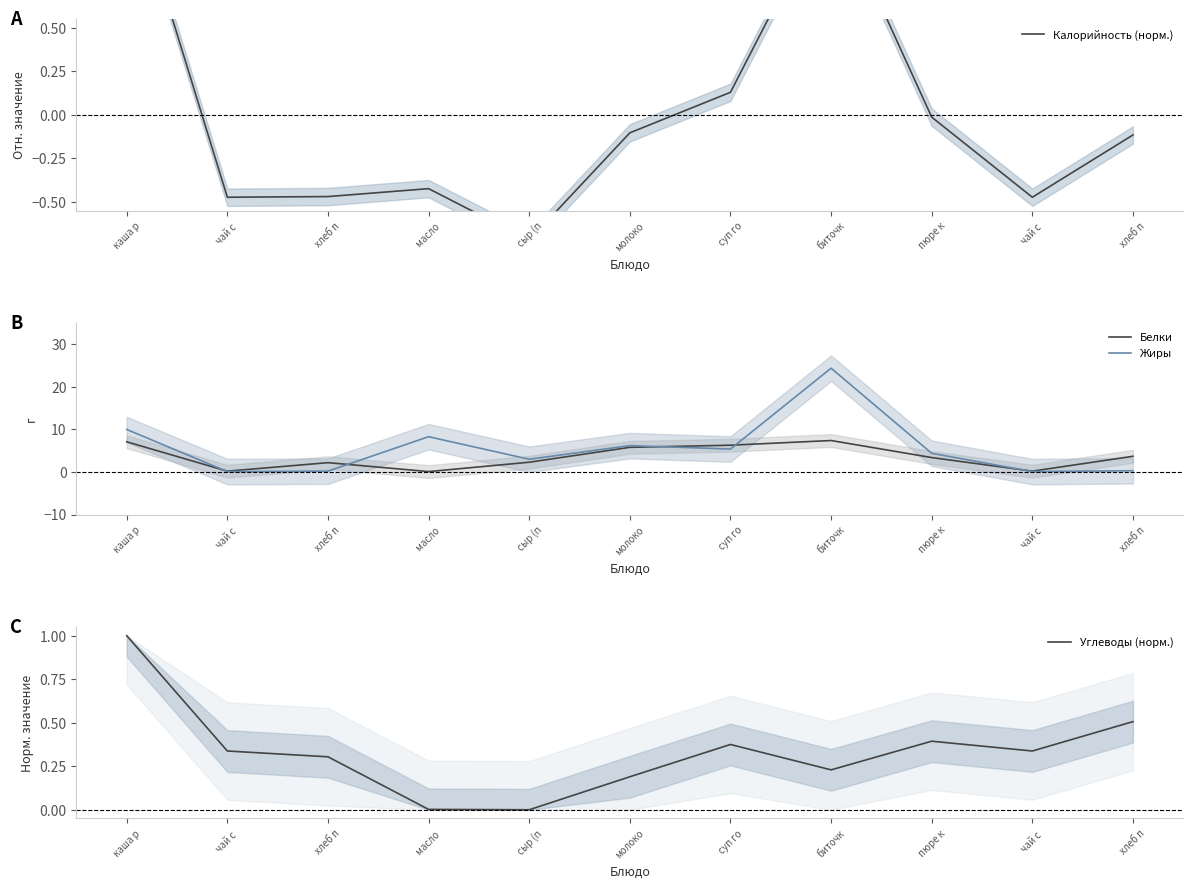

Where is Калорийность (норм.) nearest to the value 0?

пюре к